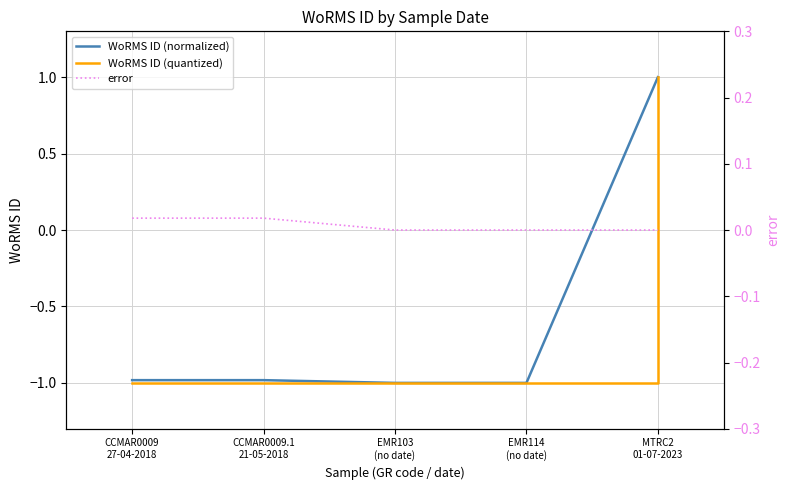

Reading right to left, extract all data points from this chart.

WoRMS ID (normalized): MTRC2
01-07-2023=1.0	EMR114
(no date)=-1.0	EMR103
(no date)=-1.0	CCMAR0009.1
21-05-2018=-1.0	CCMAR0009
27-04-2018=-1.0
WoRMS ID (quantized): MTRC2
01-07-2023=1.0	EMR114
(no date)=-1.0	EMR103
(no date)=-1.0	CCMAR0009.1
21-05-2018=-1.0	CCMAR0009
27-04-2018=-1.0
error: MTRC2
01-07-2023=0.0	EMR114
(no date)=0.0	EMR103
(no date)=0.0	CCMAR0009.1
21-05-2018=0.0	CCMAR0009
27-04-2018=0.0